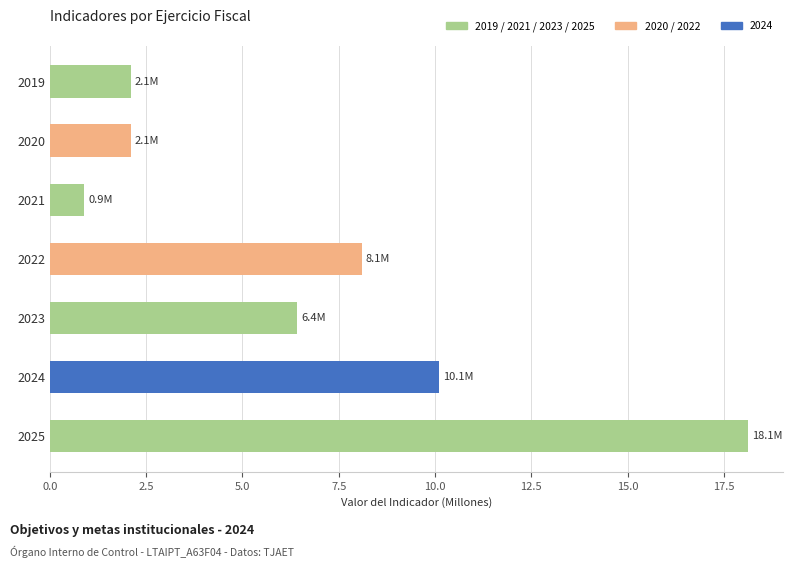

Between 2024 and 2025, which is larger?

2025